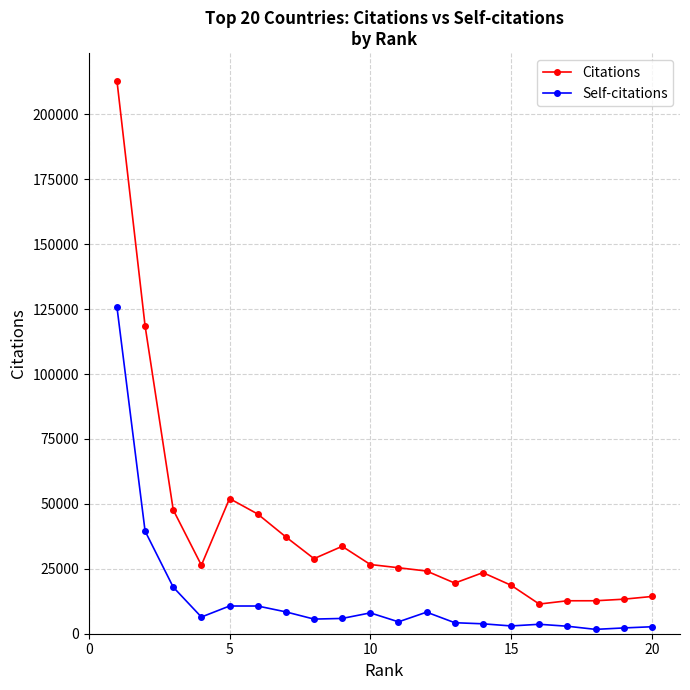

Which series has the largest range (max minus min)?

Citations